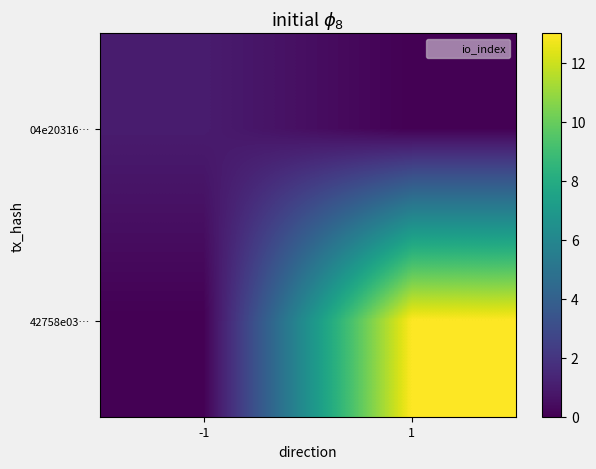

Which series has the largest total across all categories?

42758e03…